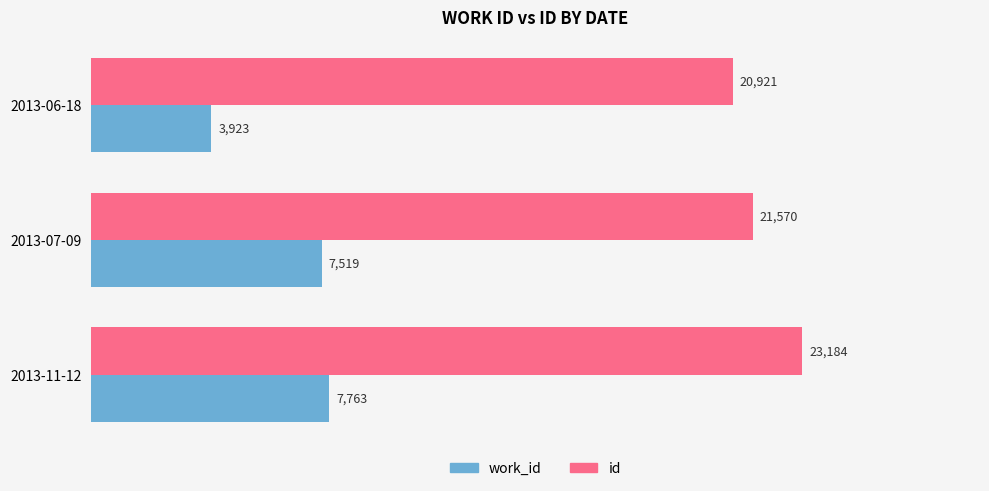

Which series has the largest range (max minus min)?

work_id